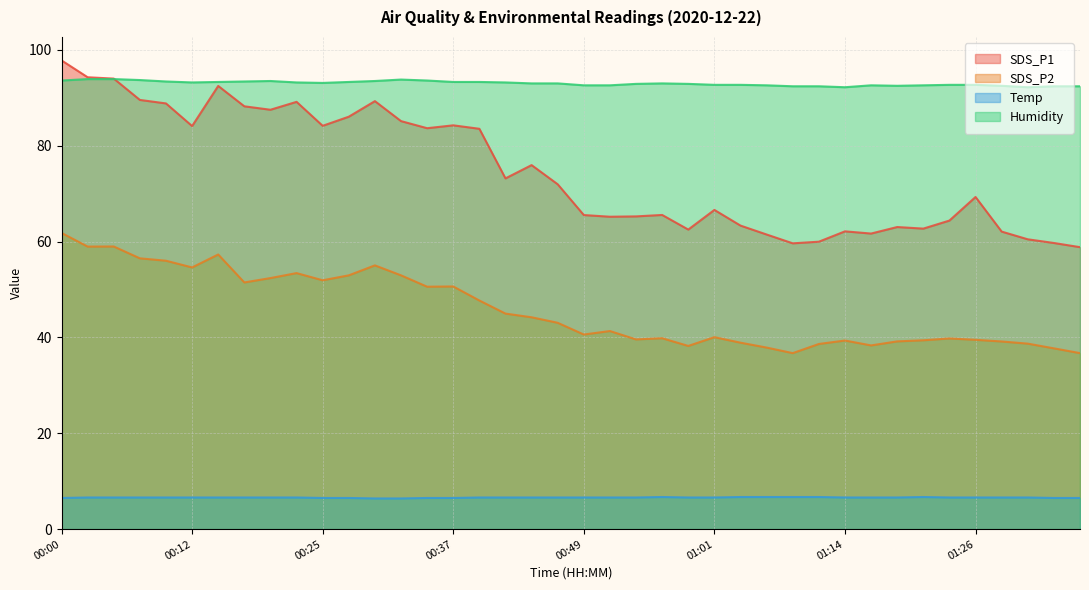

At which category is the sum across all series the highest?

00:00